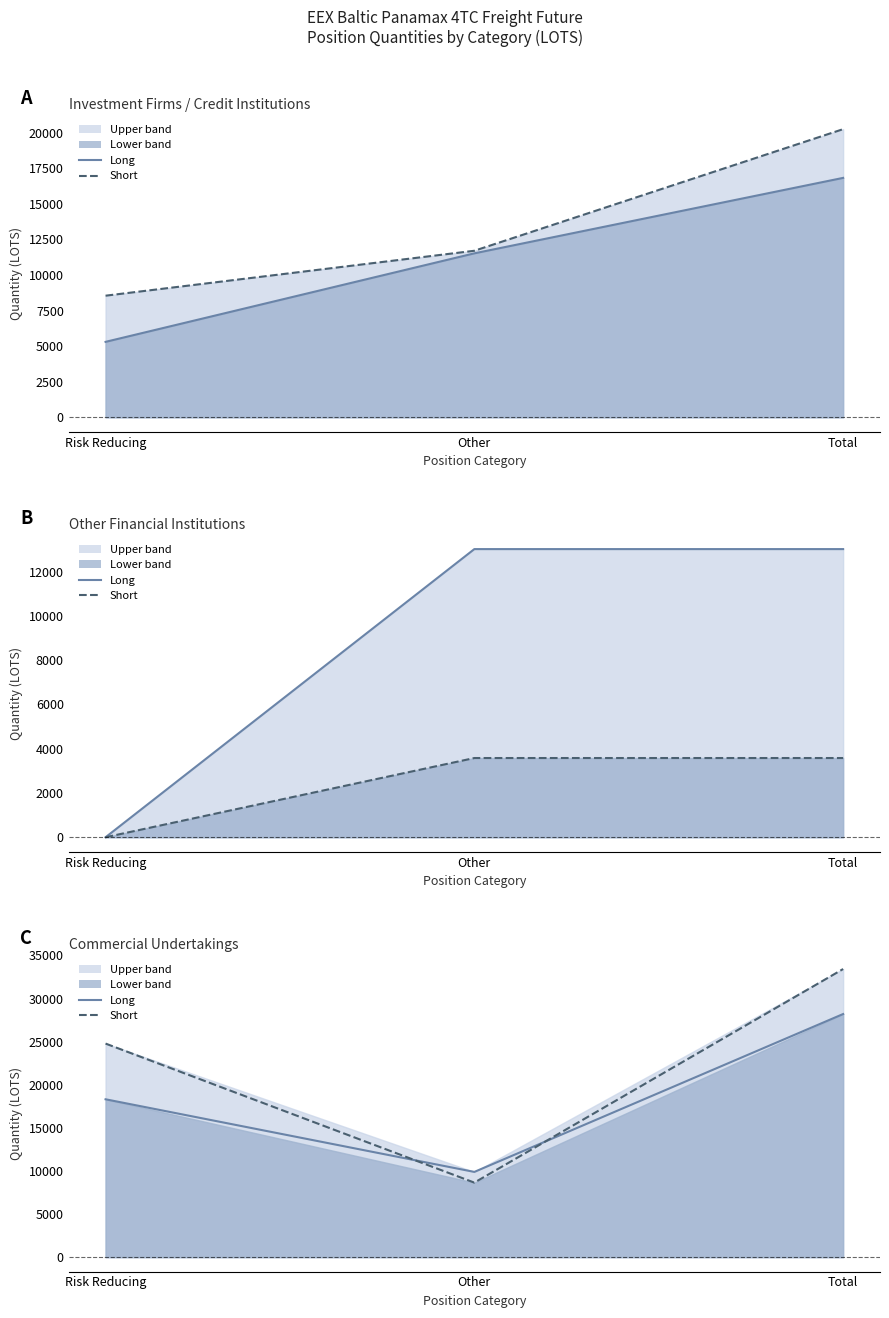

What is the difference between the second highest and minimum values in the Long positions series?

8424.0